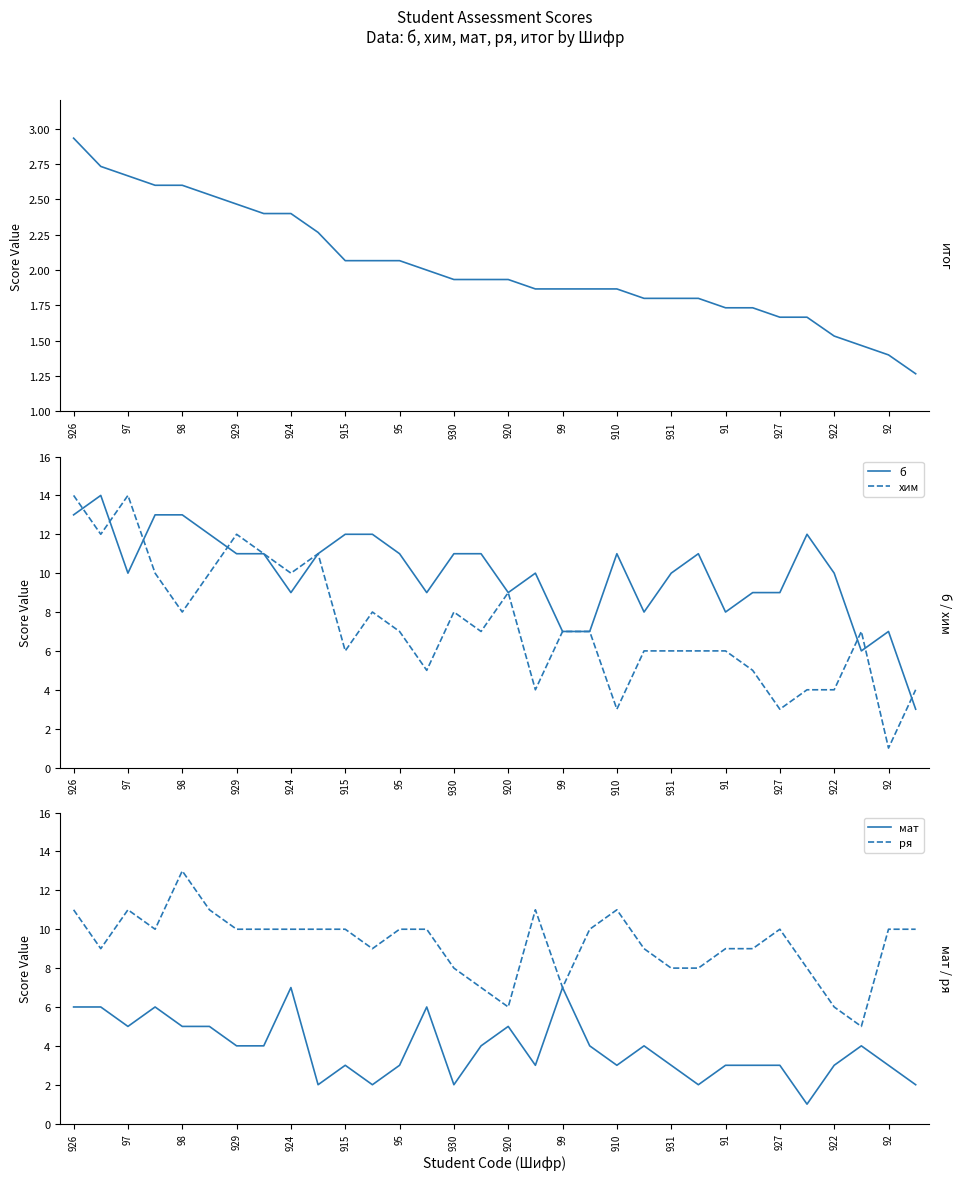

What is the lowest value of the б series?

3